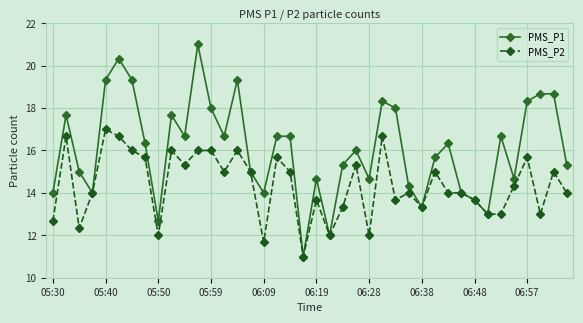

What is the greatest value displayed?

21.0